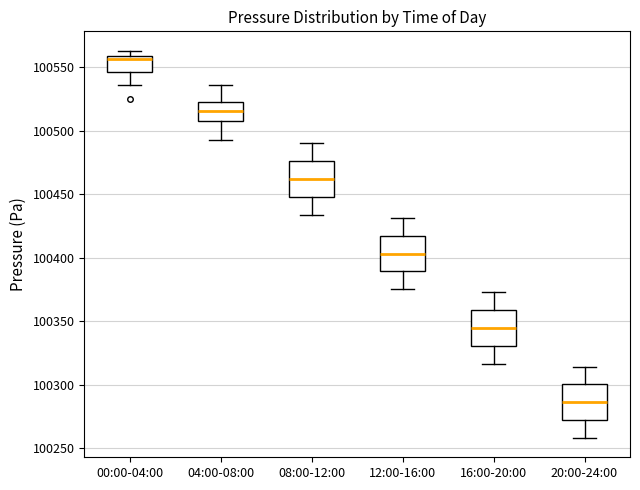

Reading left to right, transcribe this box plot: for each box, give where its median line is, the range the box spans, and where its two whiskers end, as read against the y-axis. The values are not printed on the chart, so give them approximately, as read against the axis.

00:00-04:00: median 100555, box 100545 to 100560, whiskers 100535 to 100565
04:00-08:00: median 100515, box 100510 to 100525, whiskers 100495 to 100535
08:00-12:00: median 100460, box 100450 to 100475, whiskers 100435 to 100490
12:00-16:00: median 100405, box 100390 to 100420, whiskers 100375 to 100430
16:00-20:00: median 100345, box 100330 to 100360, whiskers 100315 to 100375
20:00-24:00: median 100285, box 100270 to 100300, whiskers 100260 to 100315